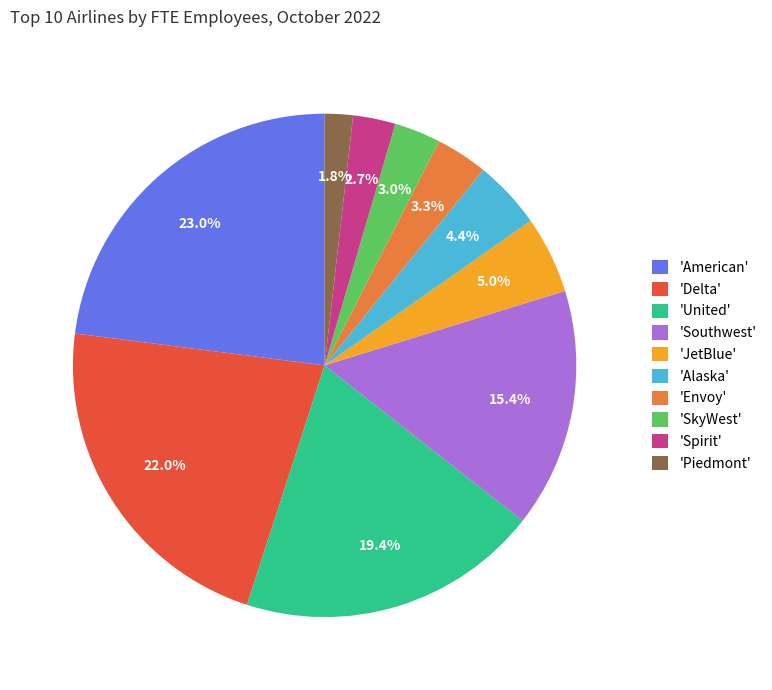

Is the sum of 'Alaska' and 'Spirit' greater than half?

No